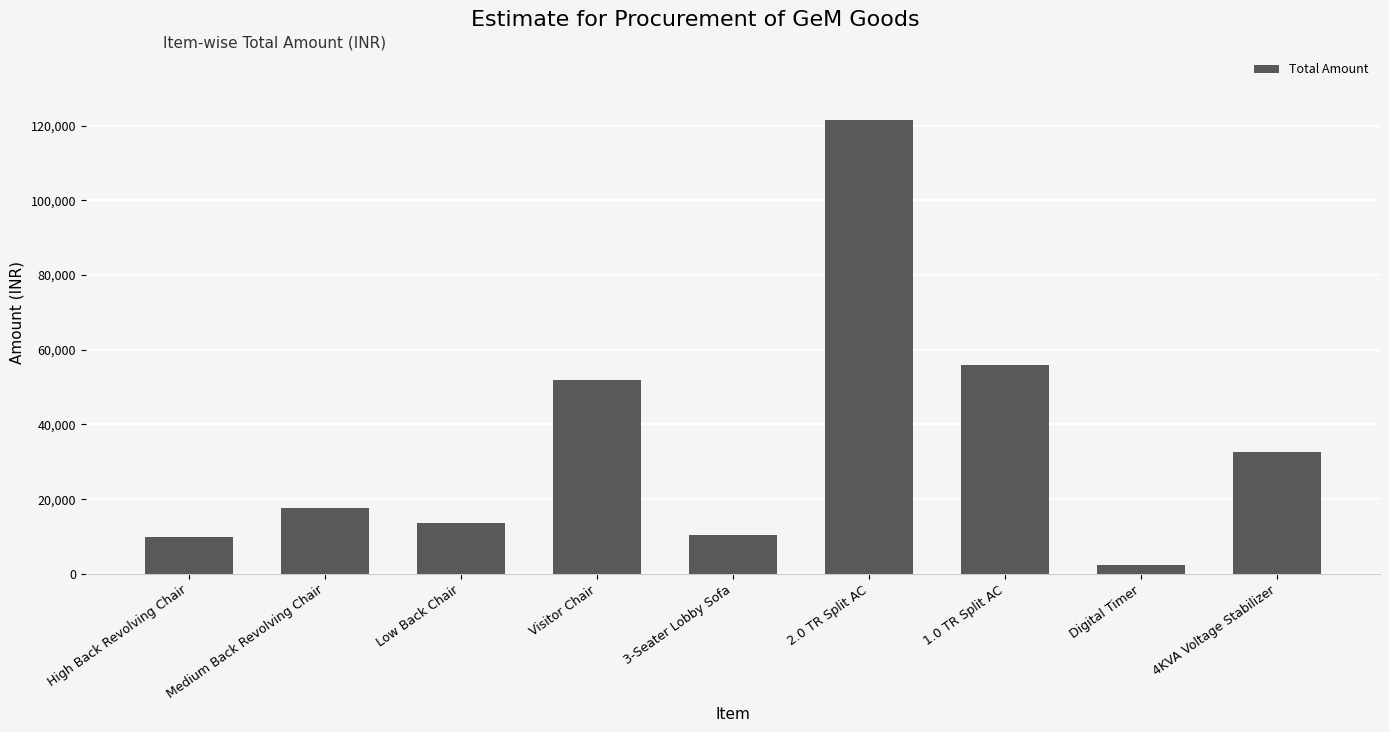

Is it true that the value at Low Back Chair is 13600?

True